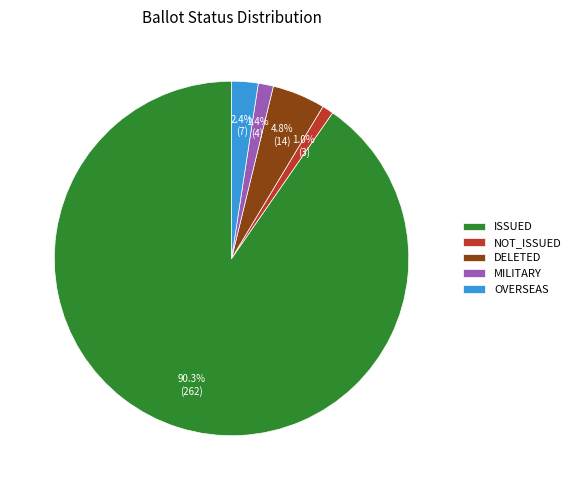

Combined, what portion of the pie is OVERSEAS and ISSUED?

92.8%